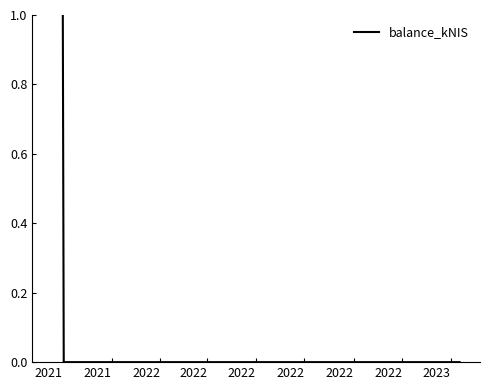

How many data points are above 0?

2